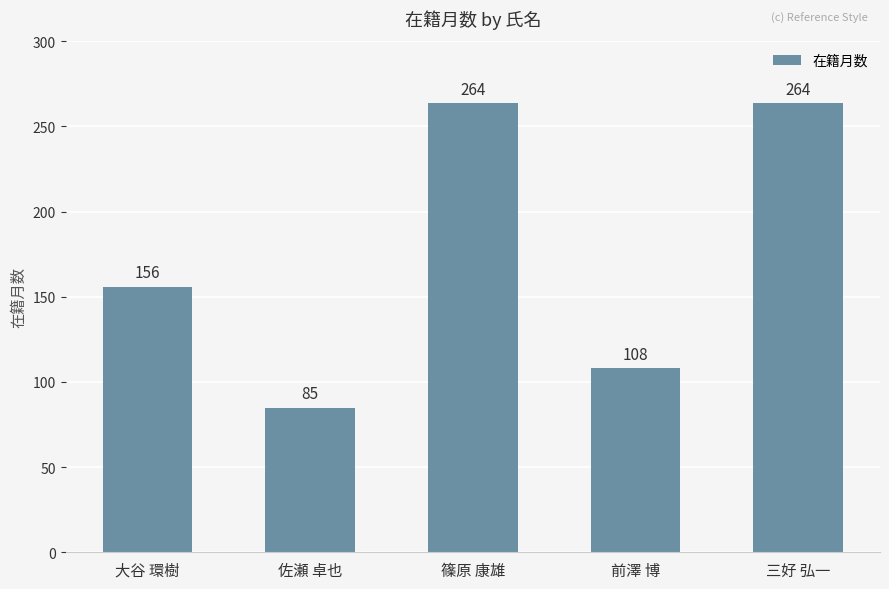

Reading left to right, list all the values displayed in this chart.

156	85	264	108	264